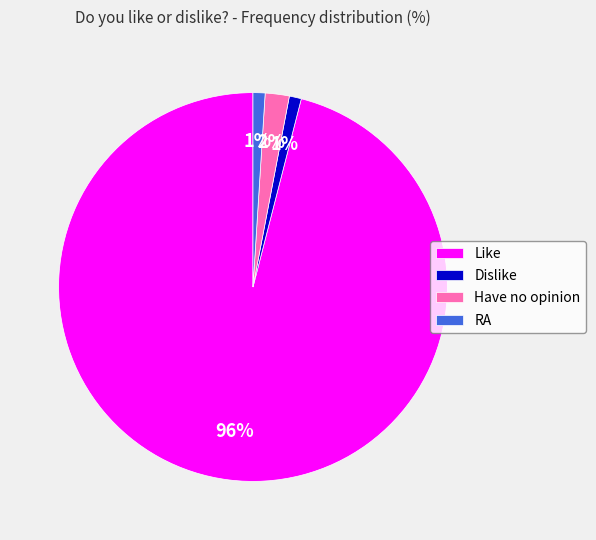

Which category accounts for the majority?

Like